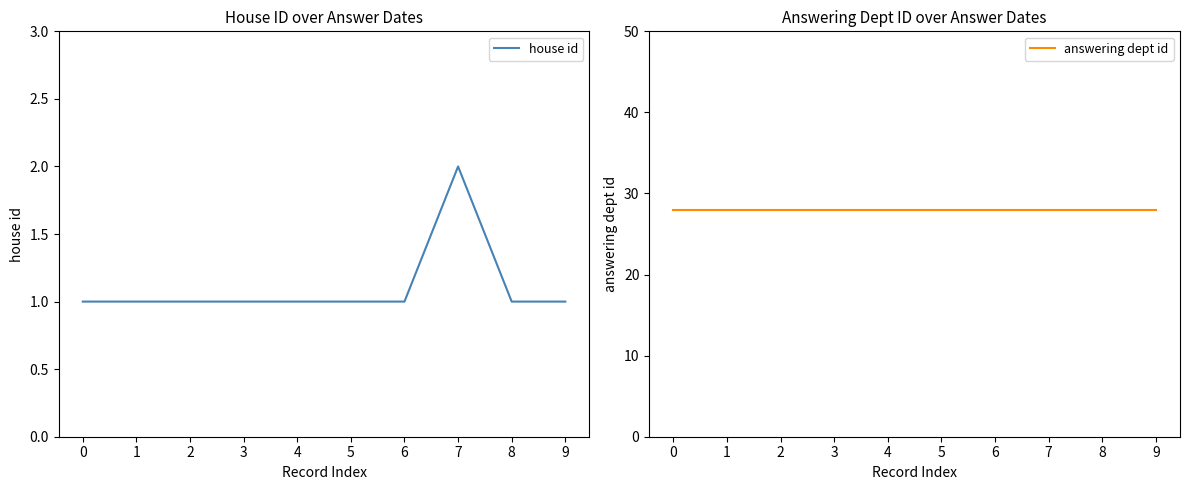

Read the answering dept id value at 3.

28